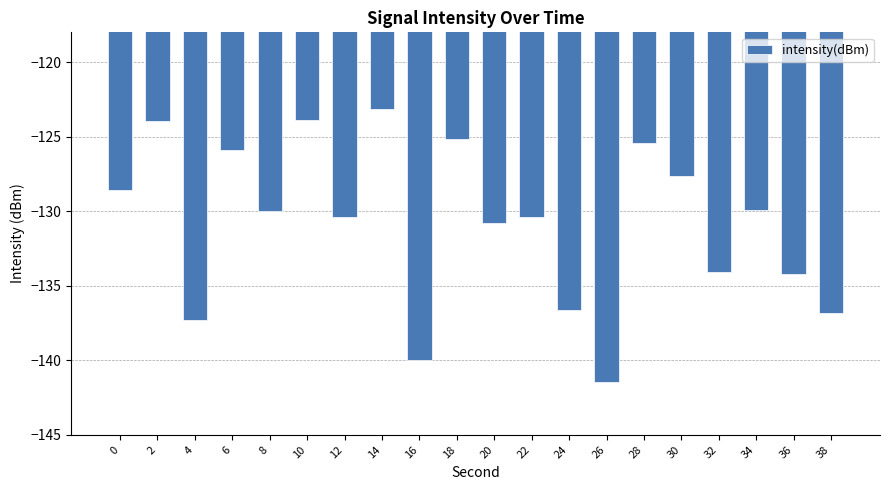

What is the sum of all values?

-2615.6